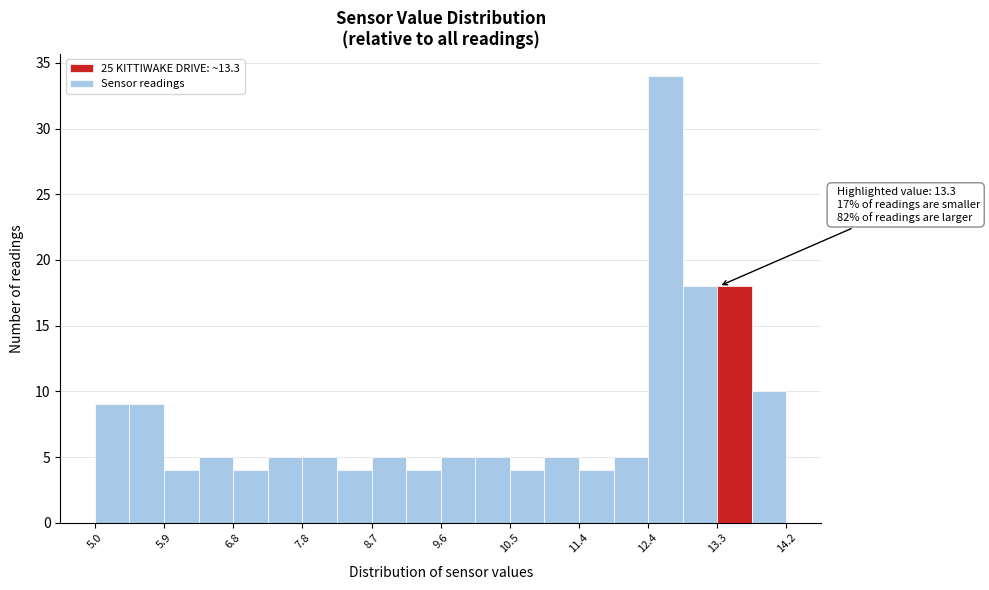

Which range on the x-axis has the tallest bar?

12.36 to 12.82